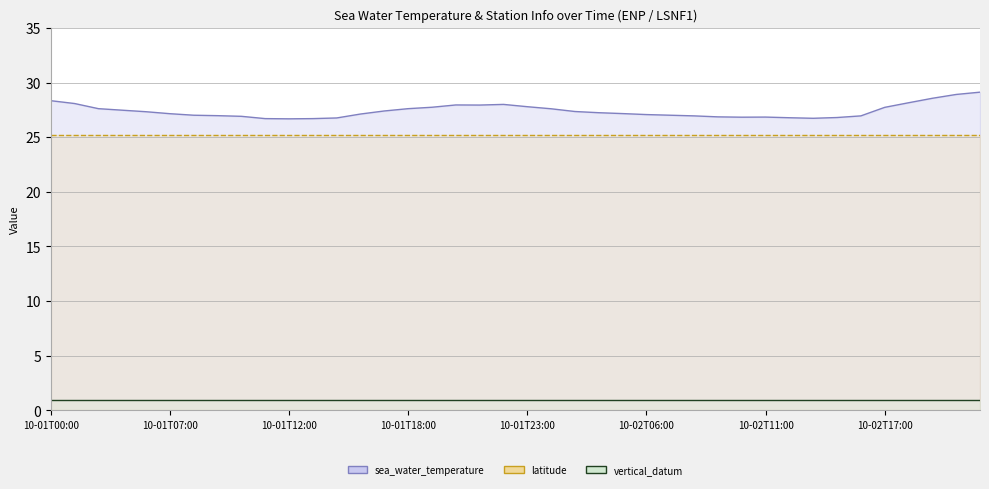

Between 14 and 30, which series saw the biggest shift?

sea_water_temperature (line)